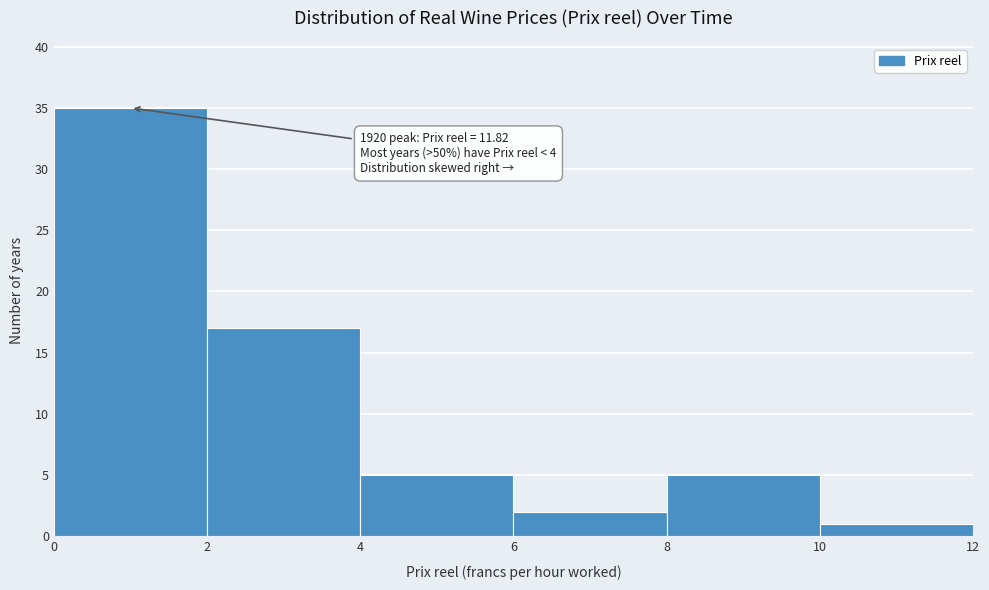

Over which range of the x-axis is the bar tallest?

0 to 2